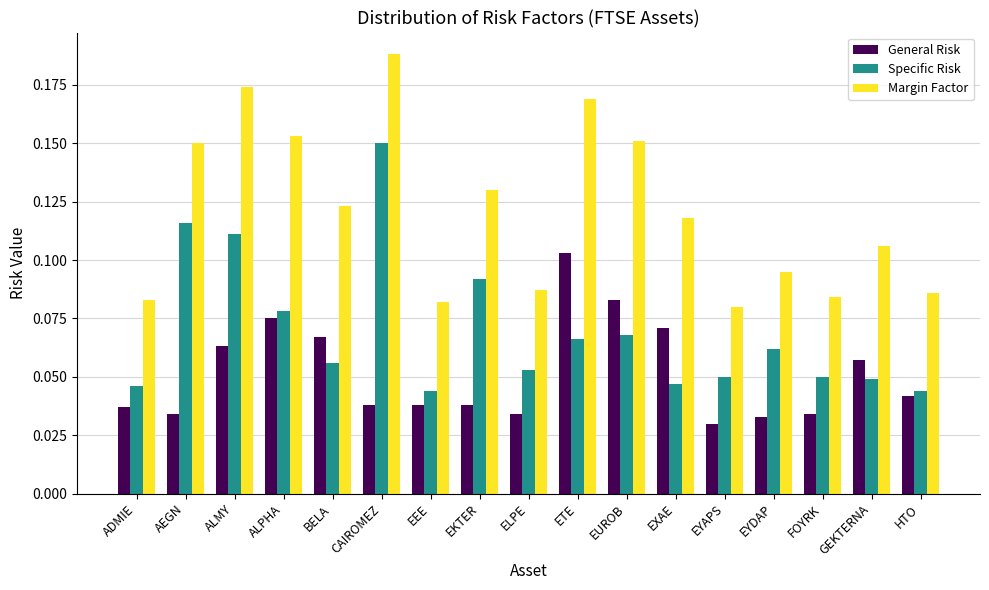

List the series in order of their peak value, highest first.

Margin Factor, Specific Risk, General Risk